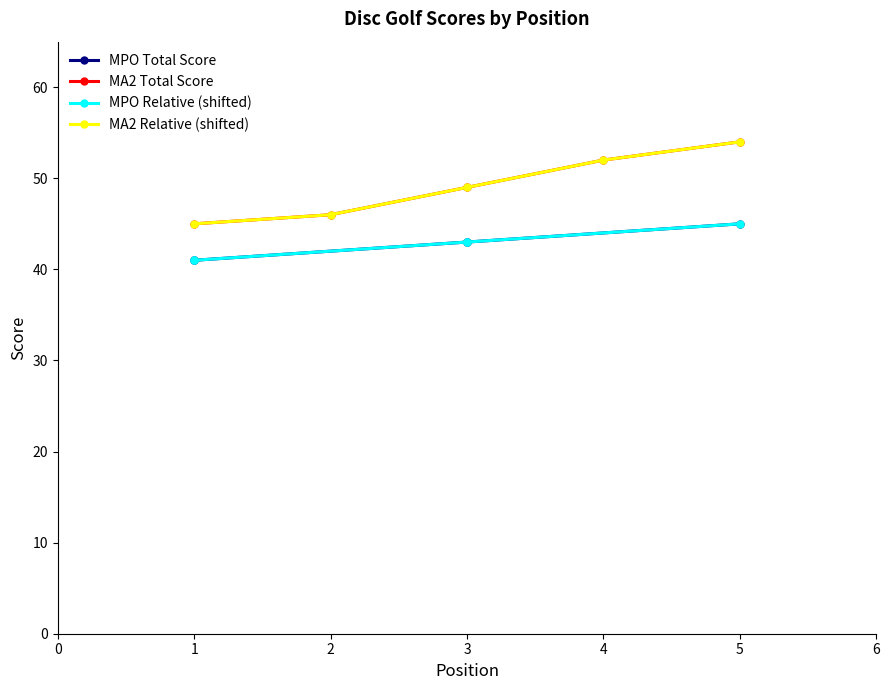

How many lines are shown in the chart?

4